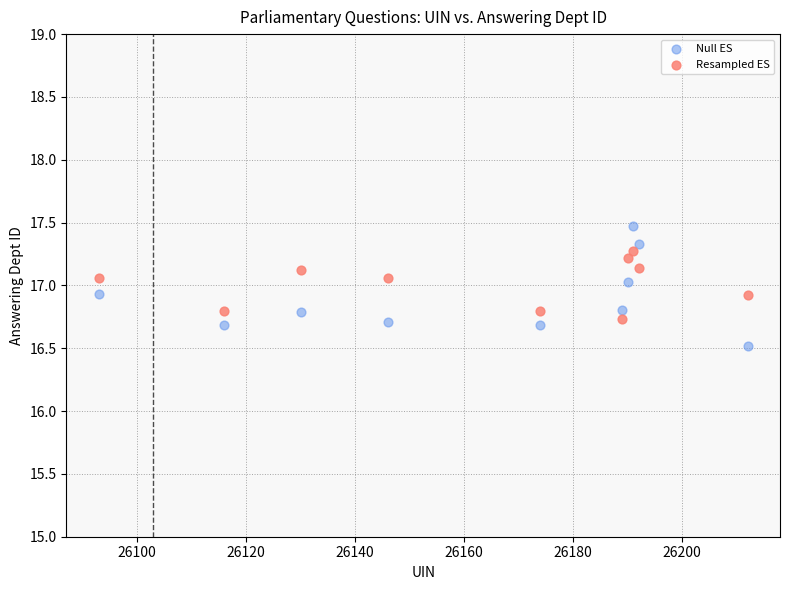

Which series reaches the minimum Y coordinate?

Null ES